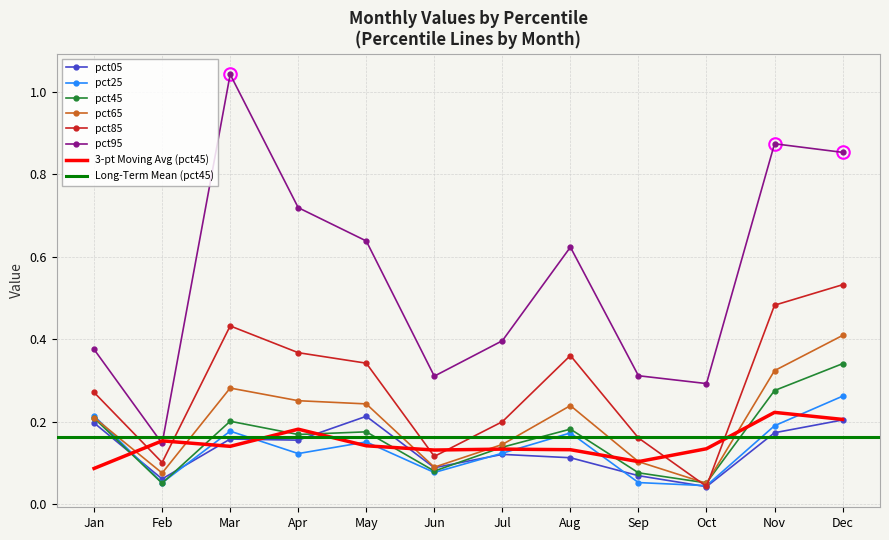

Which series changed the most between Apr and Dec?

pct45